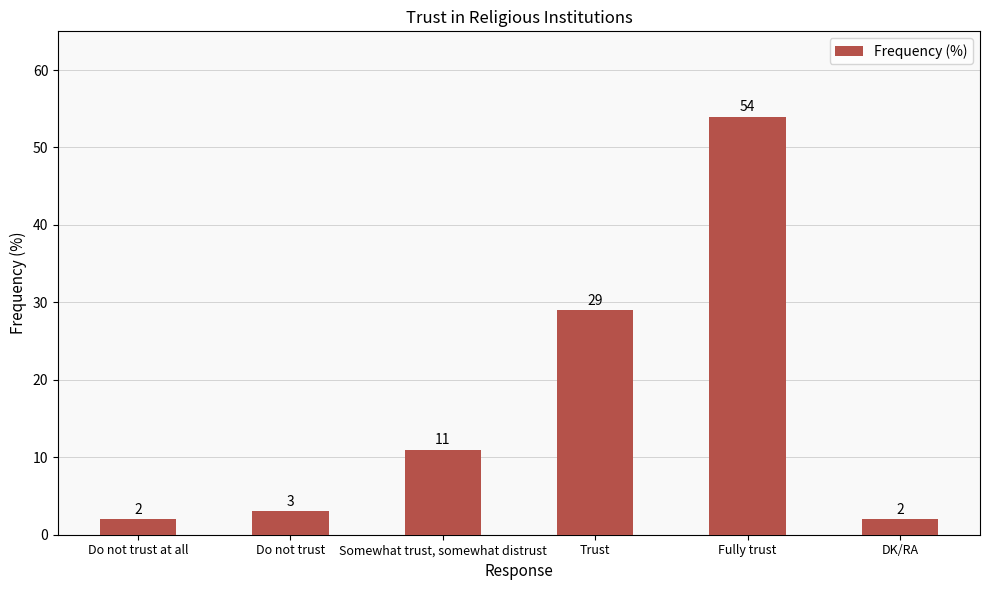

Reading right to left, transcribe all the data shown in this chart.

DK/RA=2	Fully trust=54	Trust=29	Somewhat trust, somewhat distrust=11	Do not trust=3	Do not trust at all=2